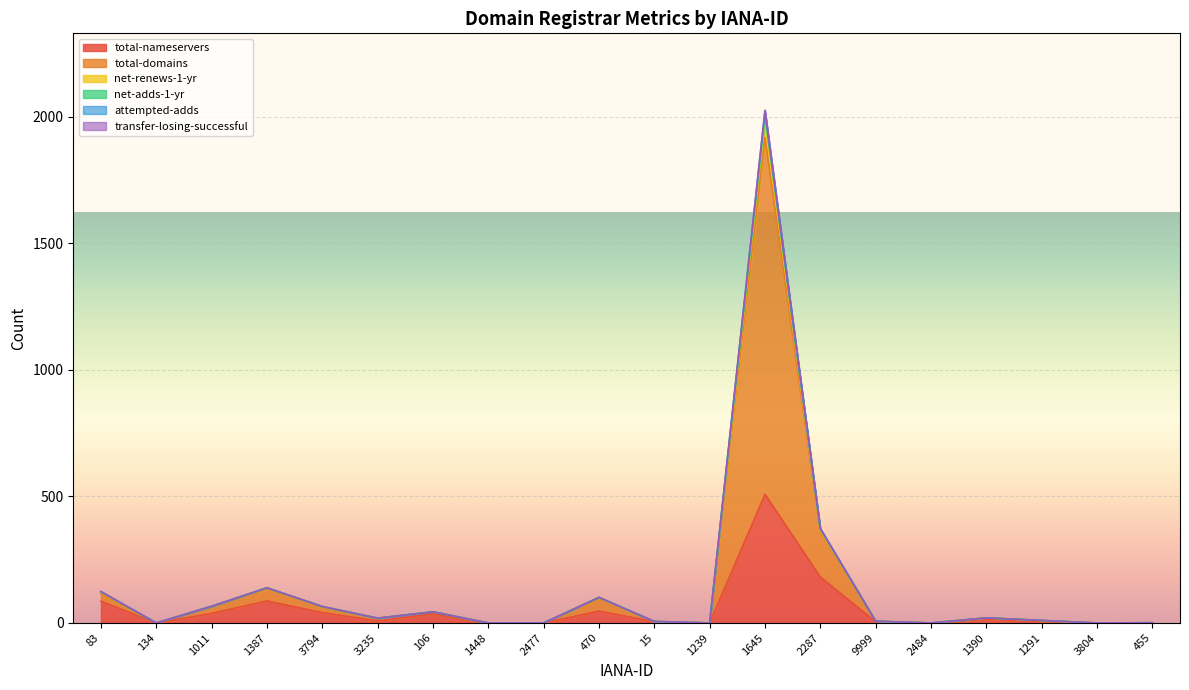

Which series has the largest range (max minus min)?

total-domains